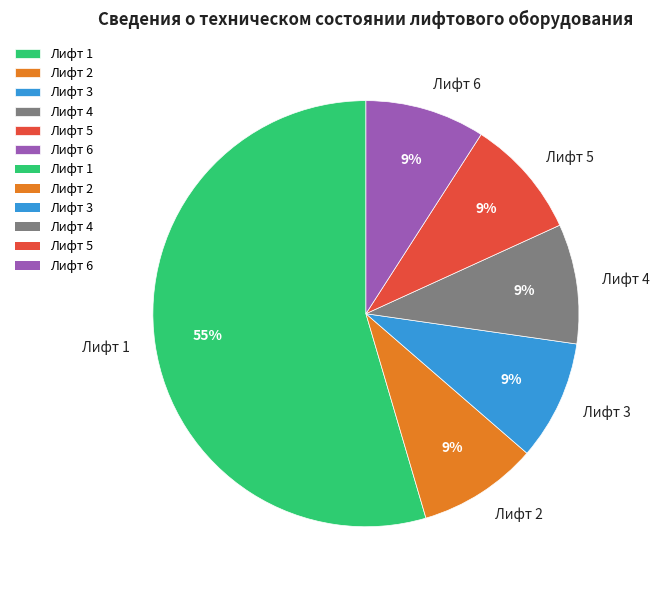

Which slice is the largest?

Лифт 1